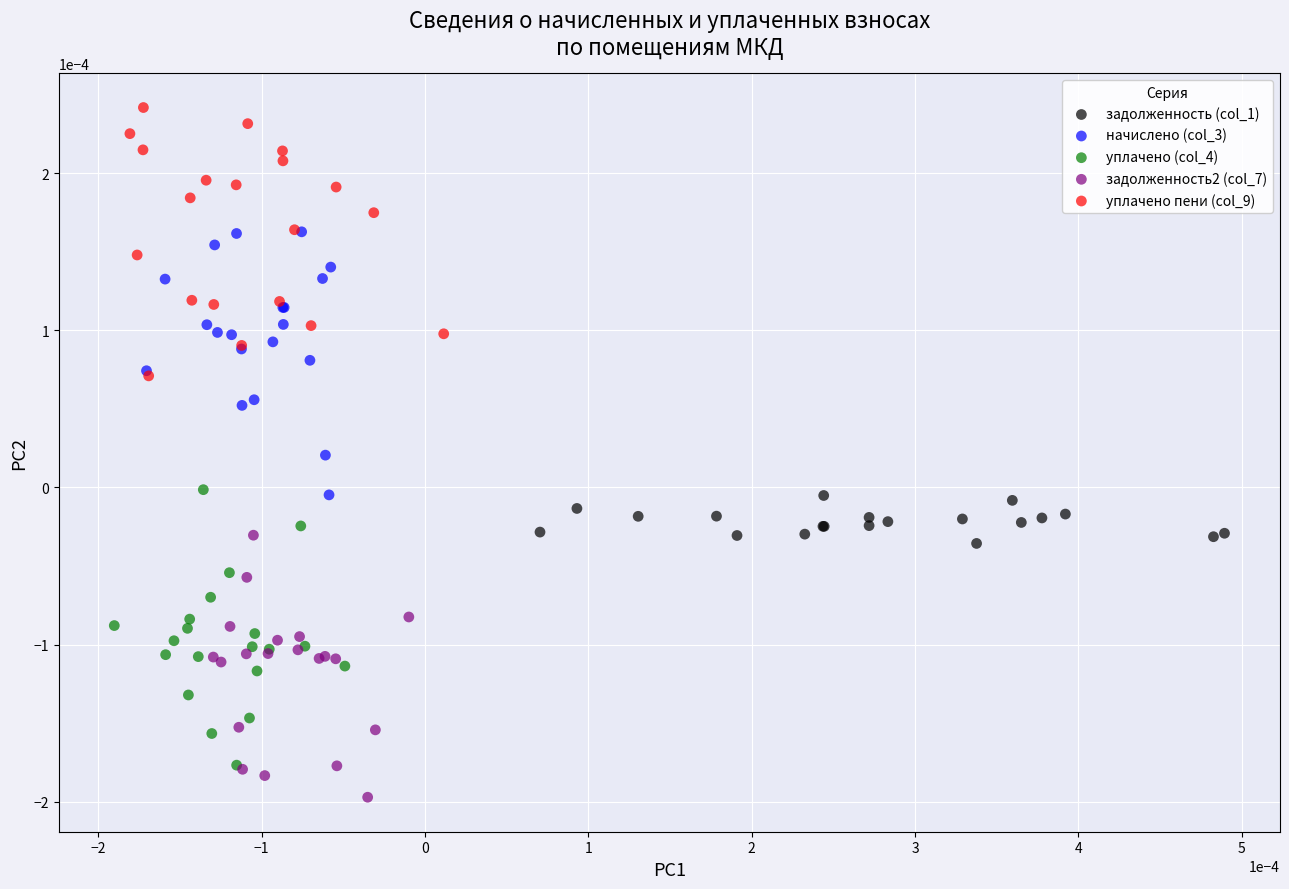

What are all the series names shown in the legend?

задолженность (col_1), начислено (col_3), уплачено (col_4), задолженность2 (col_7), уплачено пени (col_9)